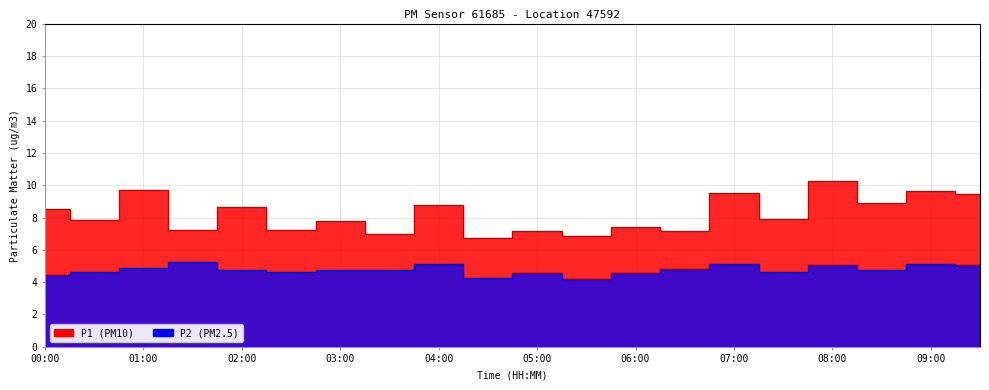

At which category is the sum across all series the highest?

08:00